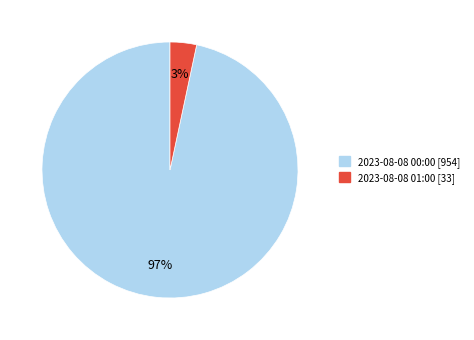

What is the largest slice in the pie chart?

2023-08-08 00:00